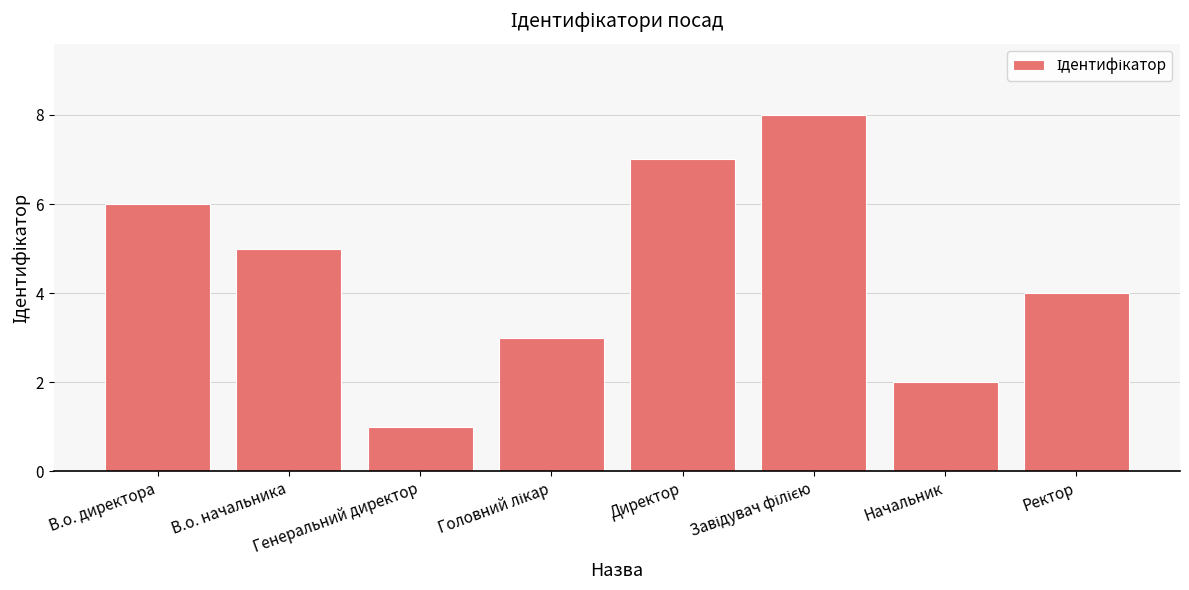

What is the smallest value displayed?

1